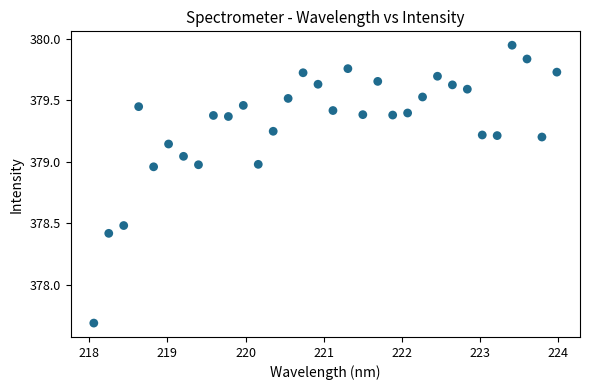

What Y value in the scatter plot is closest to 378?

377.7